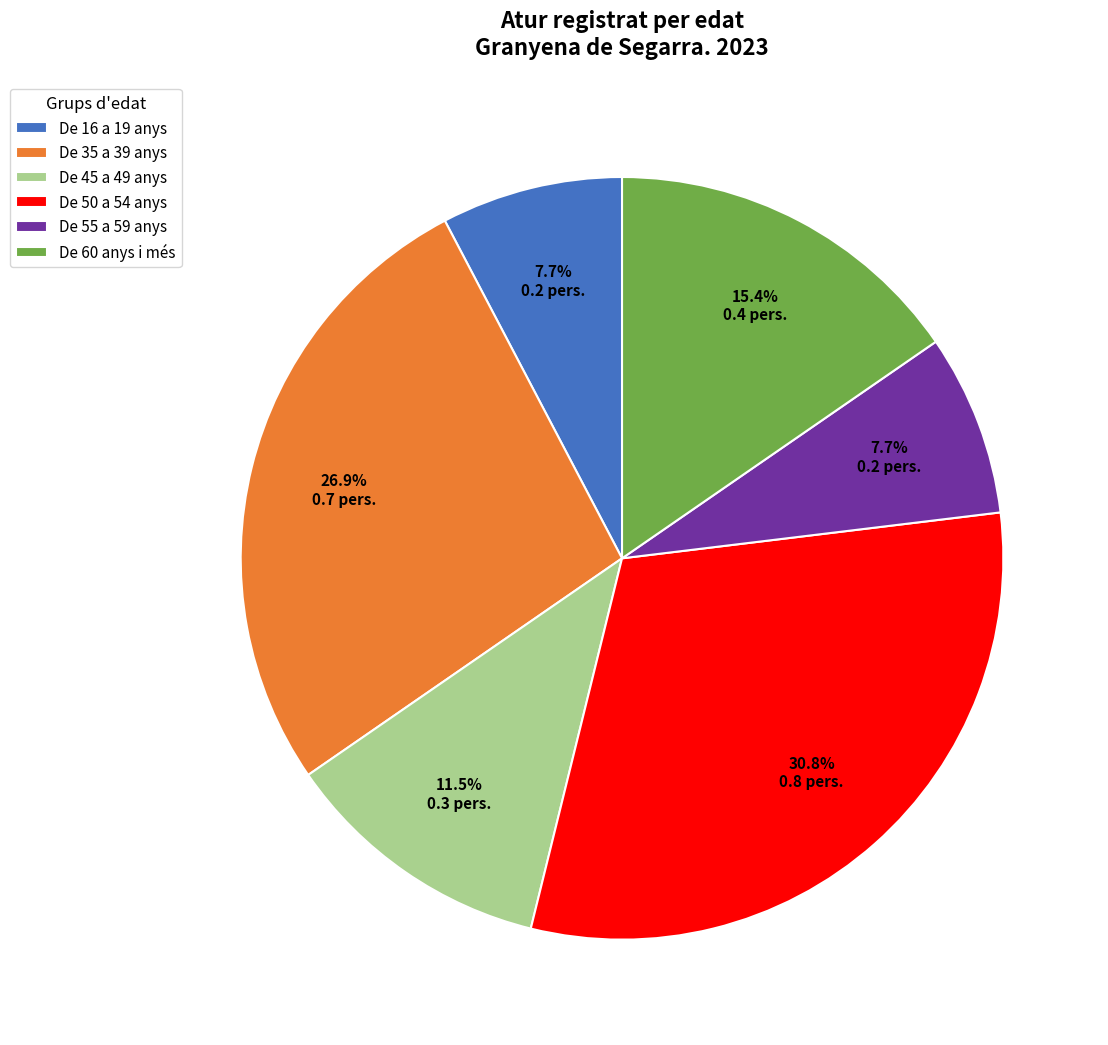

Which has a higher value, De 55 a 59 anys or De 35 a 39 anys?

De 35 a 39 anys